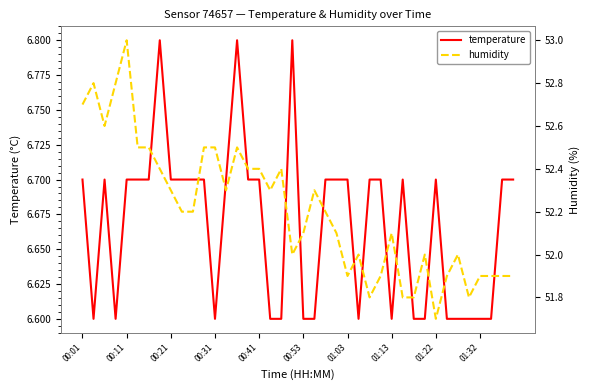

The humidity series shows 51.8 at 35. True or false?

True